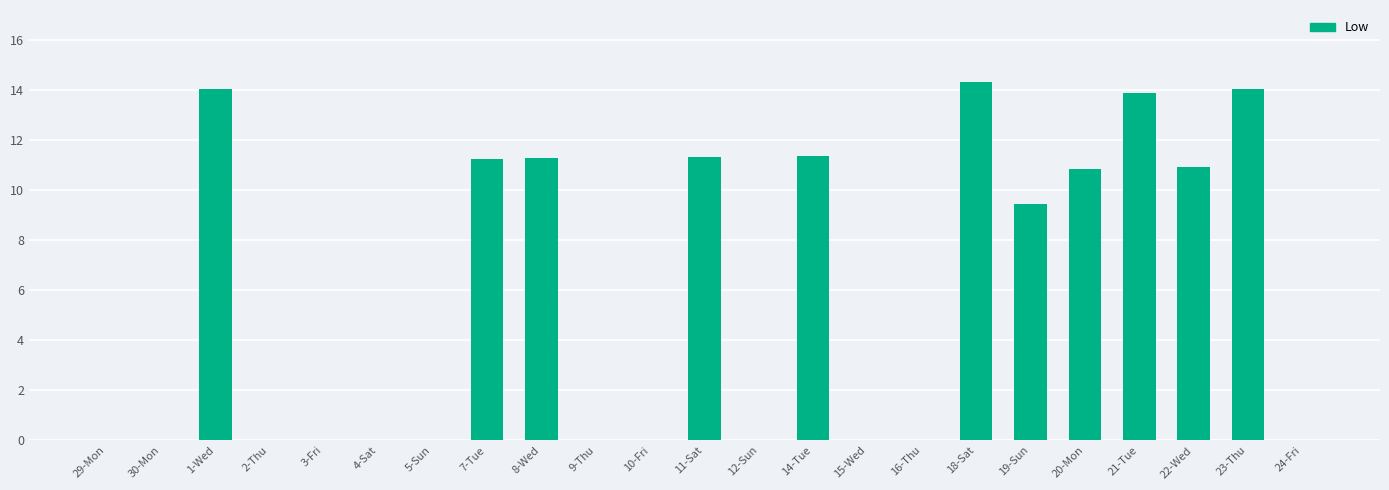

Which has a higher value, 21-Tue or 20-Mon?

21-Tue